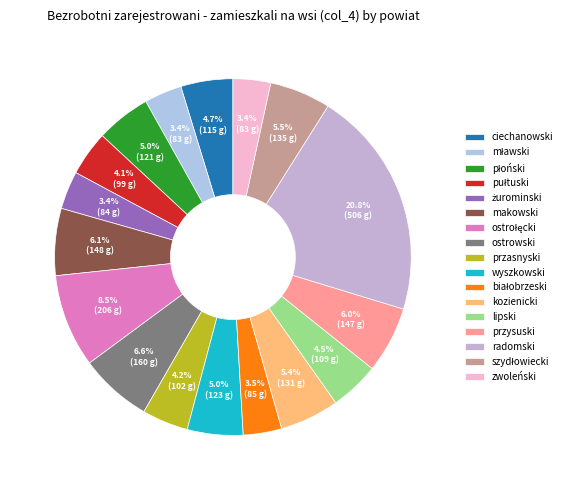

Is there any slice that represents more than half of the pie?

No